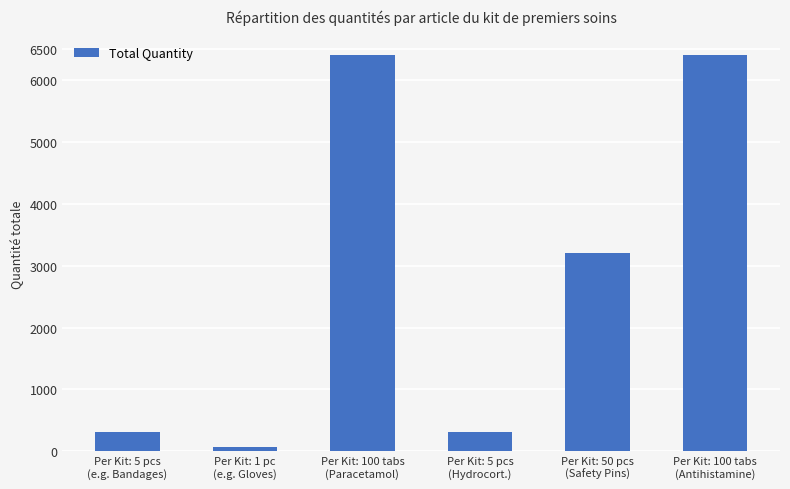

What is the ratio of the value at Per Kit: 1 pc
(e.g. Gloves) to the value at Per Kit: 5 pcs
(Hydrocort.)?

0.2